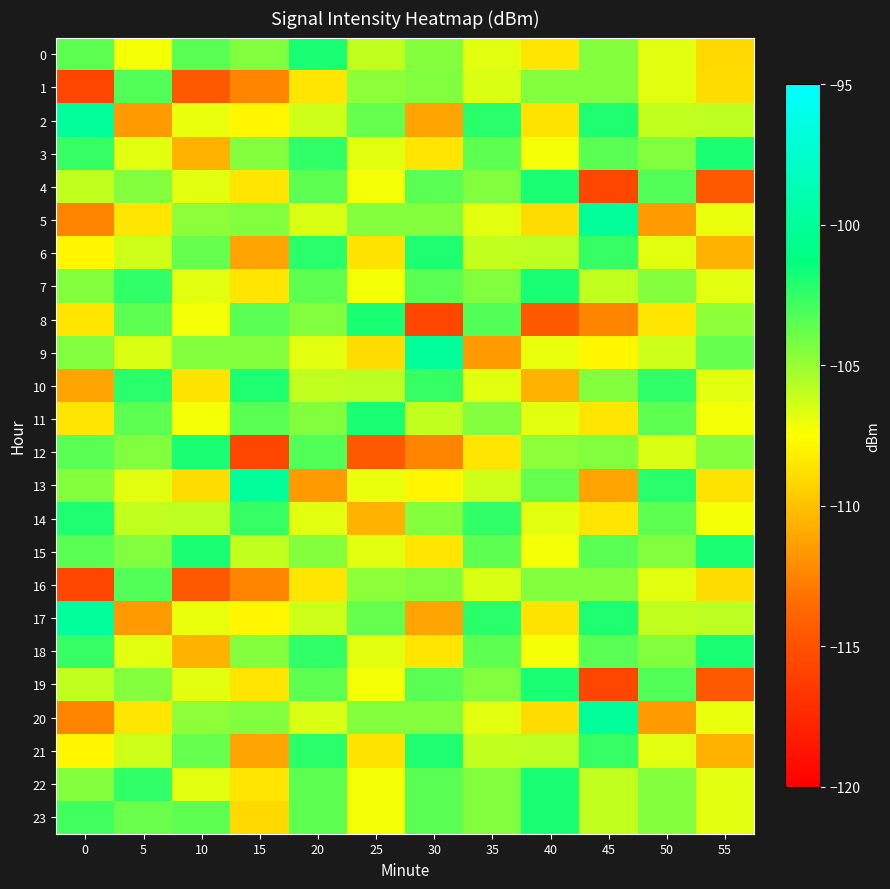

At which category is the sum across all series the highest?

20